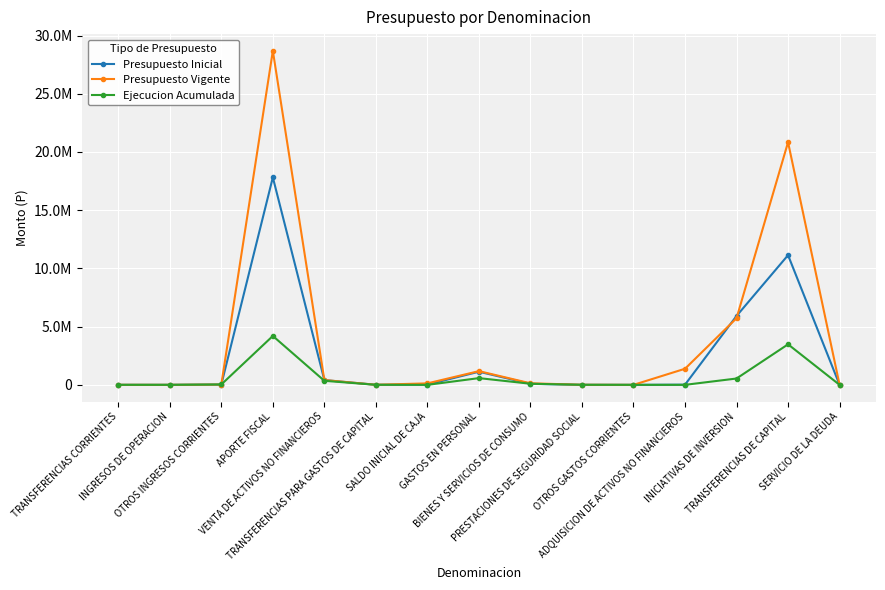

True or false: Ejecucion Acumulada and Presupuesto Inicial cross at least once.

True